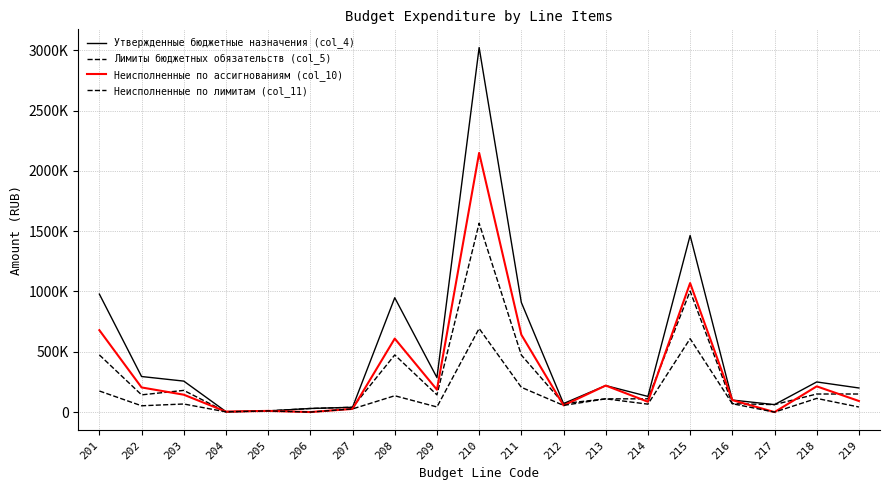

Reading left to right, transcribe all the data shown in this chart.

Утвержденные бюджетные назначения (col_4): 201=978000	202=295000	203=257000	204=4000	205=10000	206=30000	207=40000	208=948000	209=286000	210=3022000	211=909000	212=71000	213=220000	214=130000	215=1463900	216=100000	217=62000	218=250000	219=200000
Лимиты бюджетных обязательств (col_5): 201=474000	202=143000	203=180000	204=2000	205=10000	206=30000	207=40000	208=474000	209=143000	210=1566000	211=473000	212=71000	213=110000	214=110000	215=1003100	216=70000	217=62000	218=150000	219=150000
Неисполненные по ассигнованиям (col_10): 201=678993	202=204403	203=144209	204=3998	205=10000	206=300	207=26554	208=609546	209=185760	210=2148904	211=641559	212=55664	213=220000	214=85883	215=1069621	216=99500	217=0	218=213535	219=92150
Неисполненные по лимитам (col_11): 201=174993	202=52403	203=67209	204=1998	205=10000	206=300	207=26554	208=135546	209=42760	210=692904	211=205559	212=55664	213=110000	214=65883	215=608821	216=69500	217=0	218=113535	219=42150